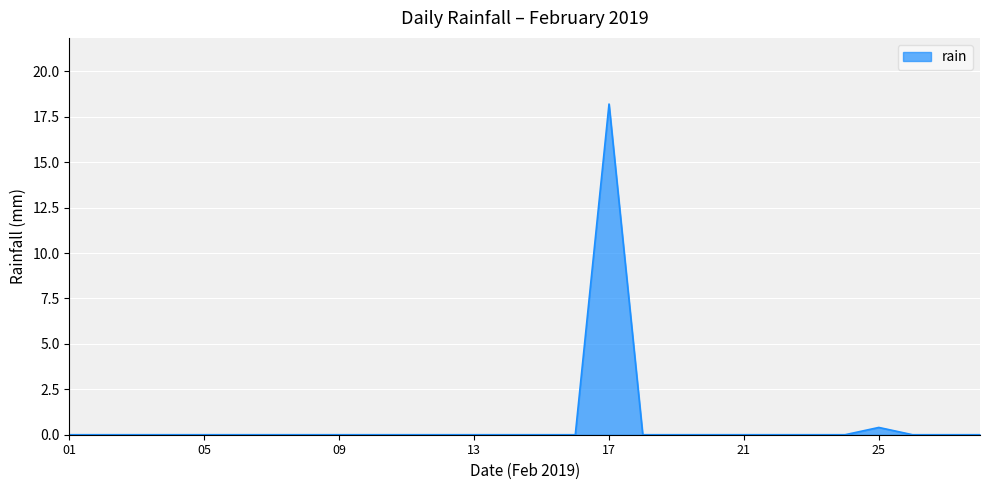

Does the chart display data point markers on the line(s)?

No